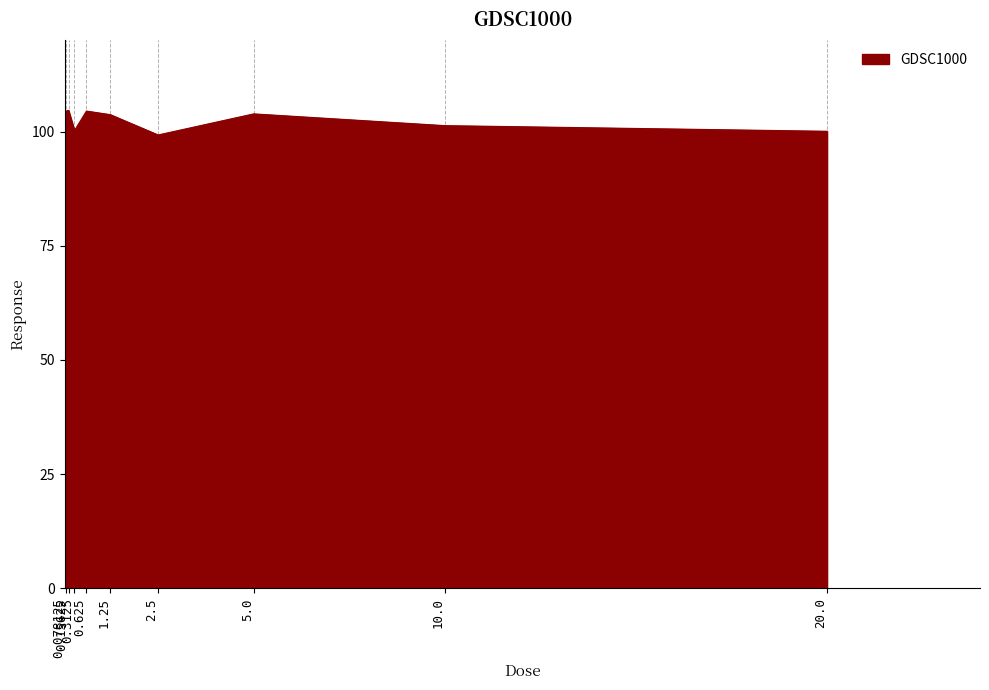

Which has a higher value, 0.15625 or 20.0?

0.15625